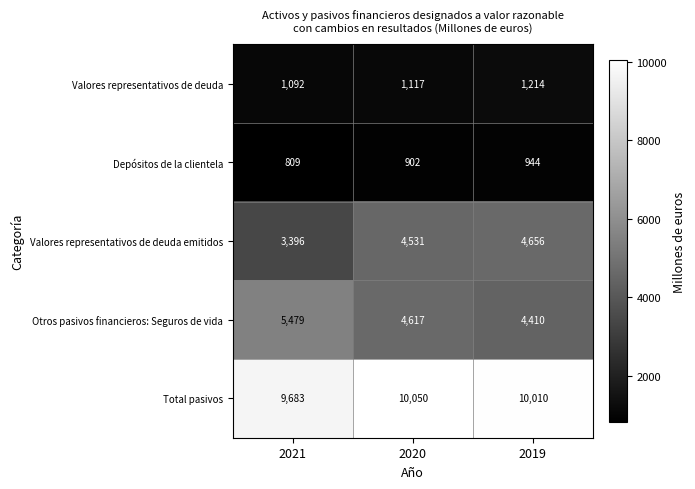

What is the difference between the Valores representativos de deuda emitidos values at 2020 and 2019?

125